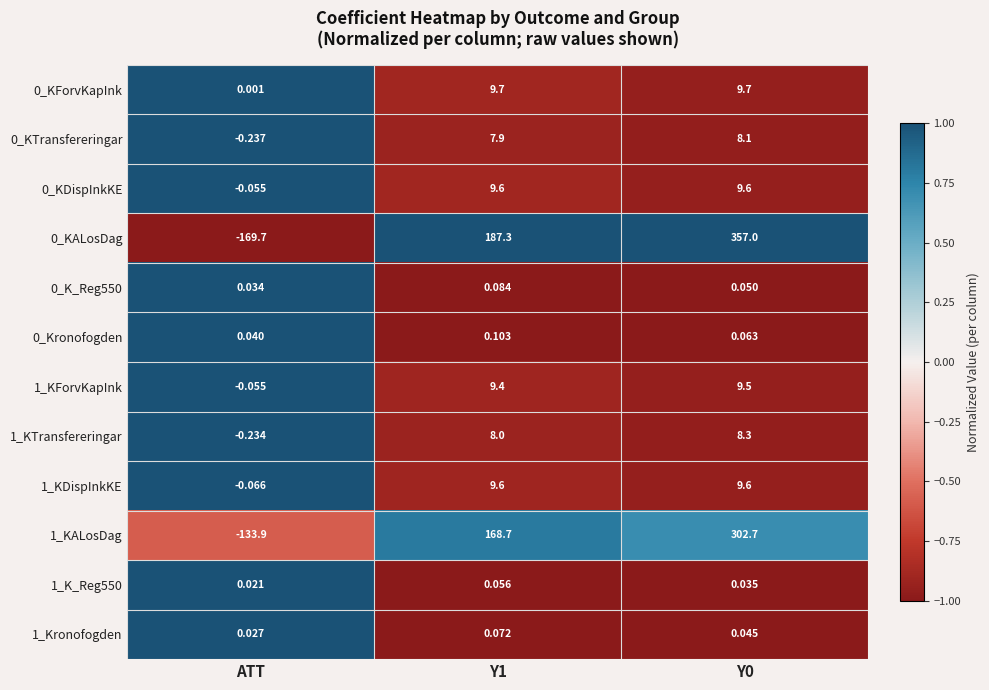

Is the value of 1_KDispInkKE at Y0 greater than the value of 0_KALosDag at Y0?

No